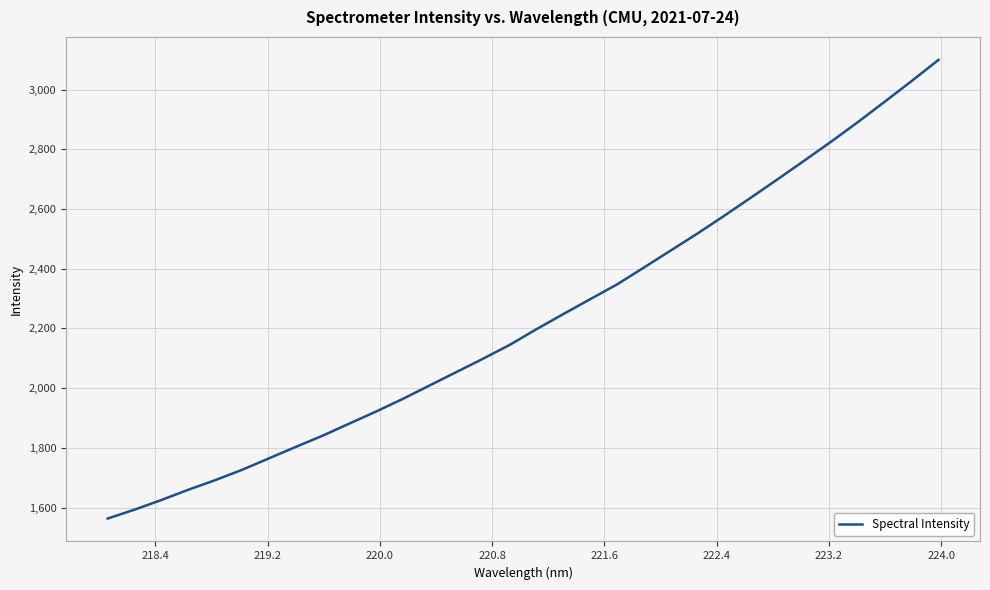

What is the maximum value shown in the chart?

3099.2